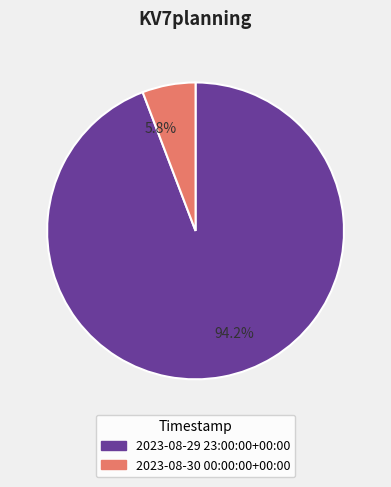

What is the total percentage of 2023-08-30 00:00:00+00:00 and 2023-08-29 23:00:00+00:00?

100.0%